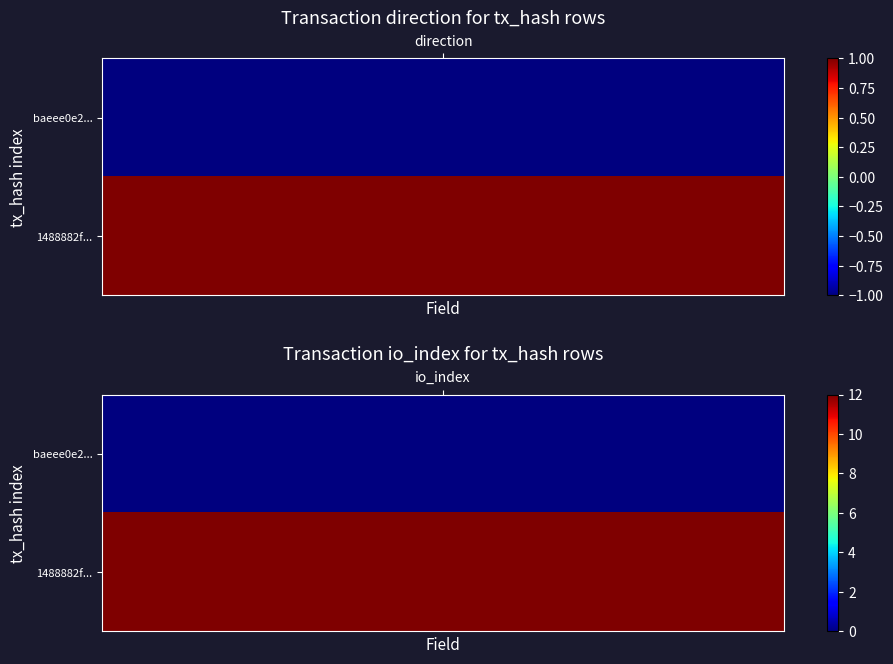

Which series has the largest total across all categories?

1488882f594c9e23ce699d8c459f78157636c7c